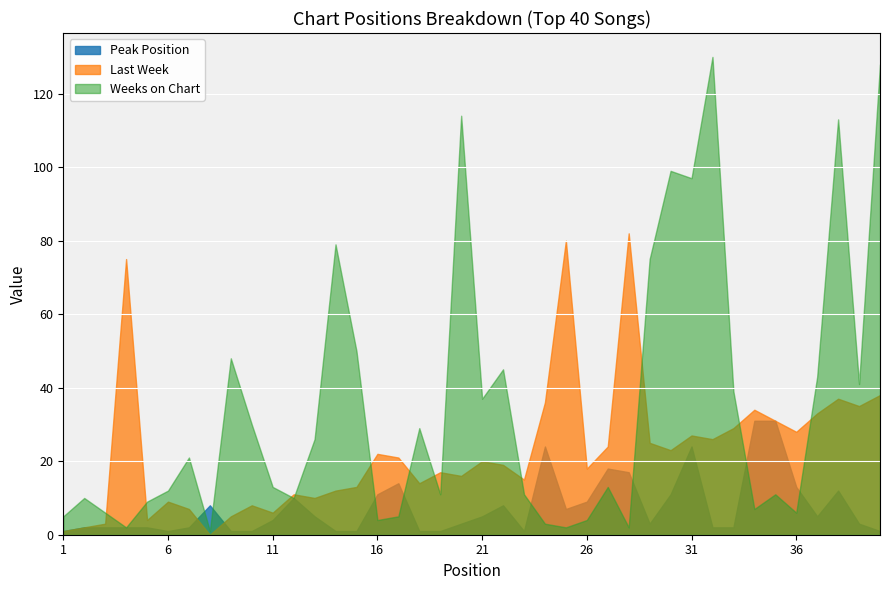

Count the number of data series in this chart.

3